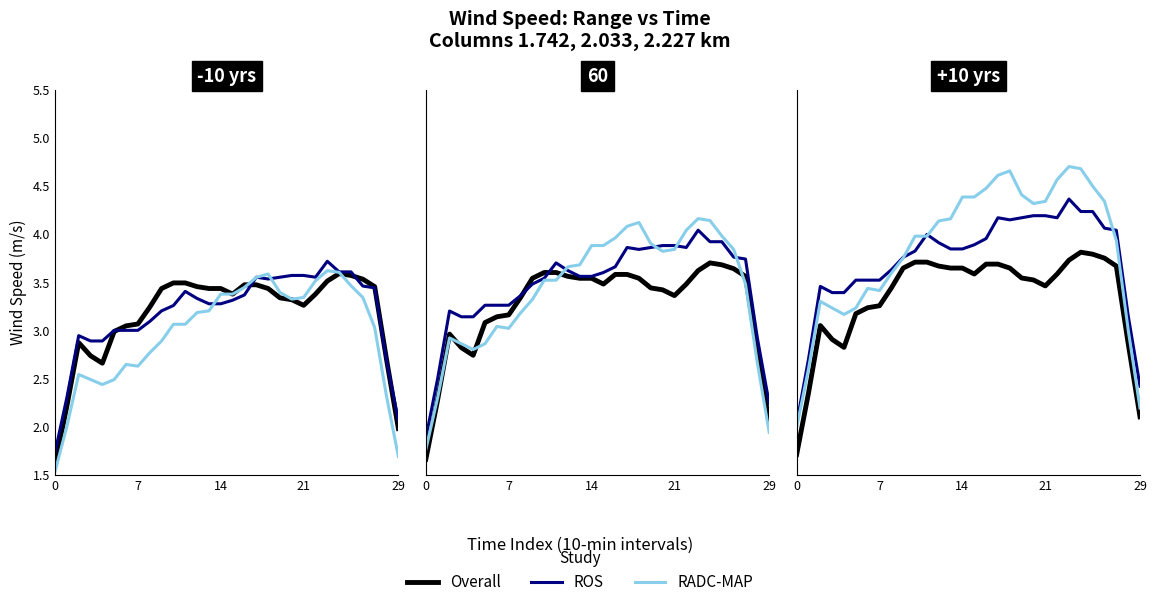

Count the number of data series in this chart.

3